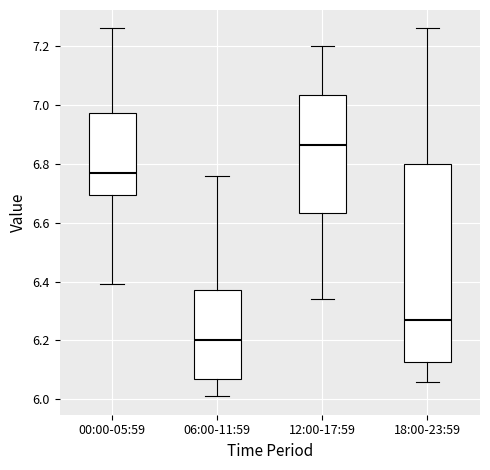

Which box's median line is the lowest?

06:00-11:59